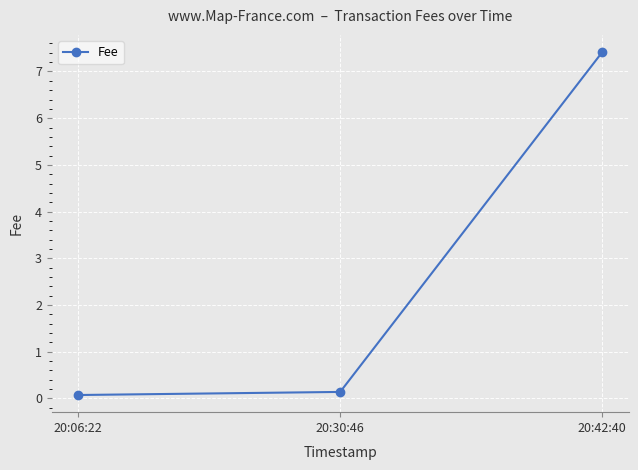

What is the value of the 2nd point from the left?

0.1